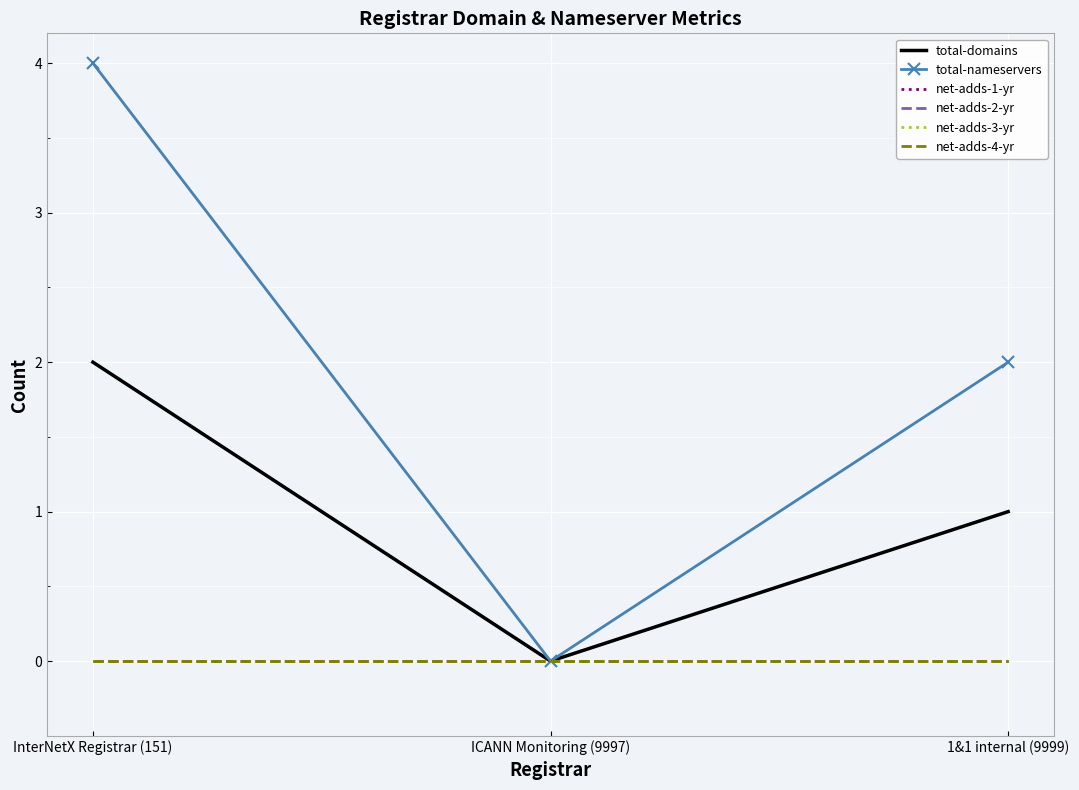

What are all the series names shown in the legend?

total-domains, total-nameservers, net-adds-1-yr, net-adds-2-yr, net-adds-3-yr, net-adds-4-yr